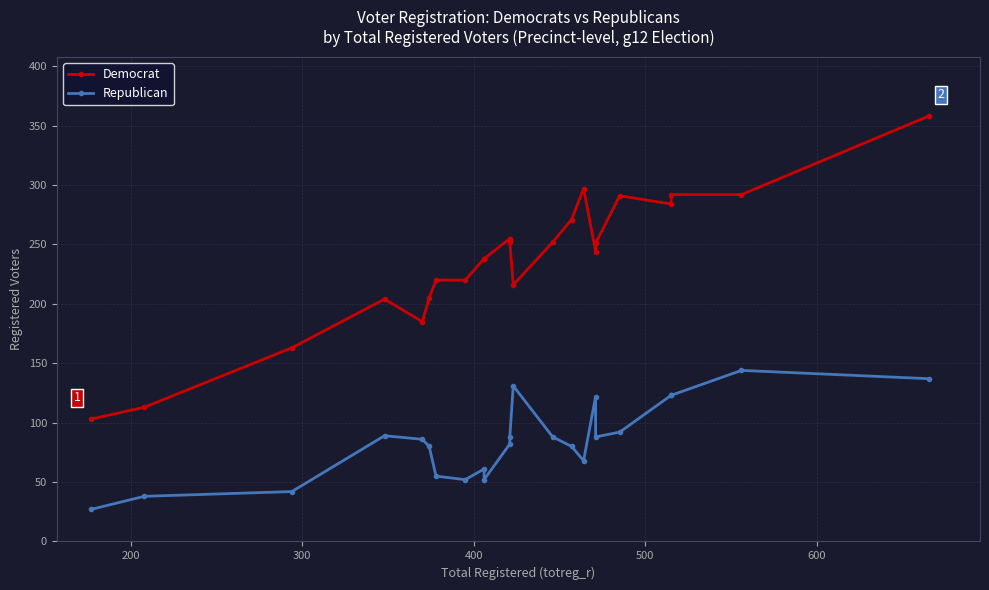

Is it true that Republican equals 30 at 500?

False